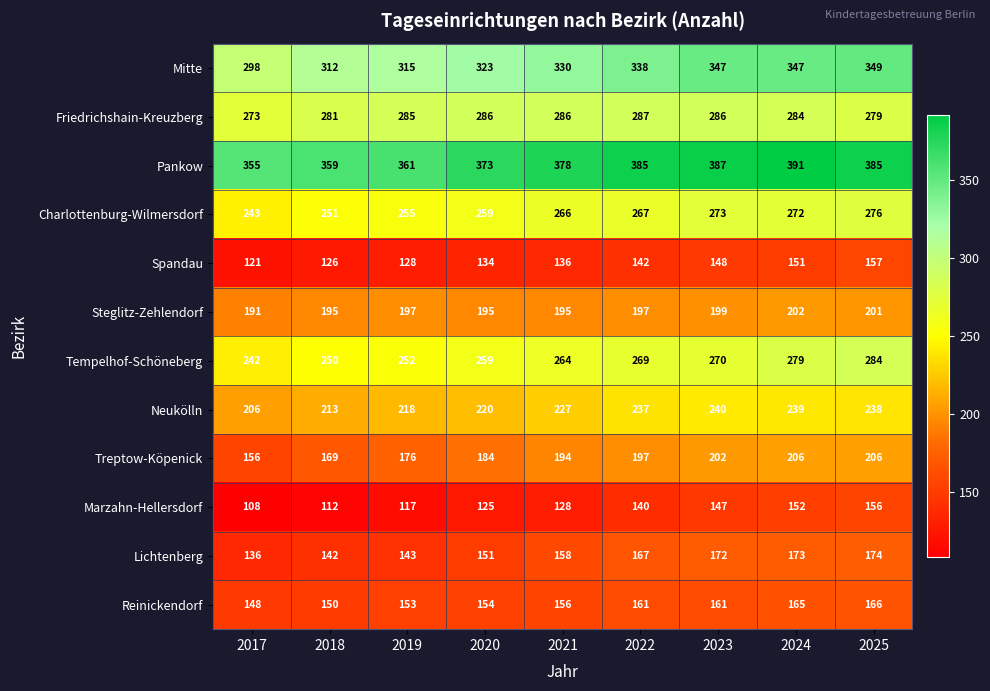

List the series in order of their peak value, lowest first.

Marzahn-Hellersdorf, Spandau, Reinickendorf, Lichtenberg, Steglitz-Zehlendorf, Treptow-Köpenick, Neukölln, Charlottenburg-Wilmersdorf, Tempelhof-Schöneberg, Friedrichshain-Kreuzberg, Mitte, Pankow